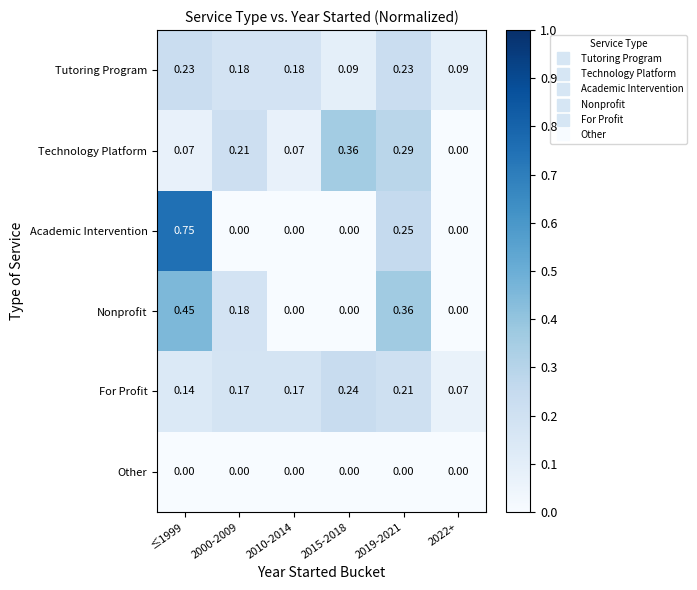

List the series in order of their peak value, lowest first.

Other, Tutoring Program, For Profit, Technology Platform, Nonprofit, Academic Intervention